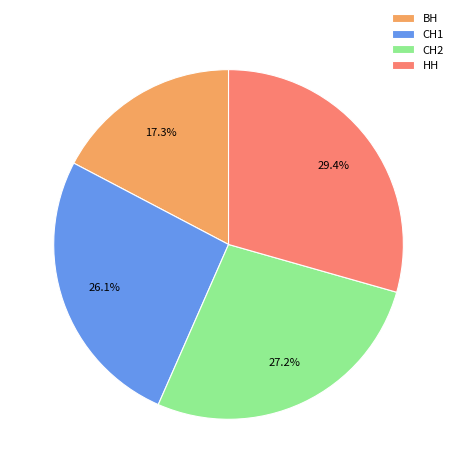

Is there any slice that represents more than half of the pie?

No